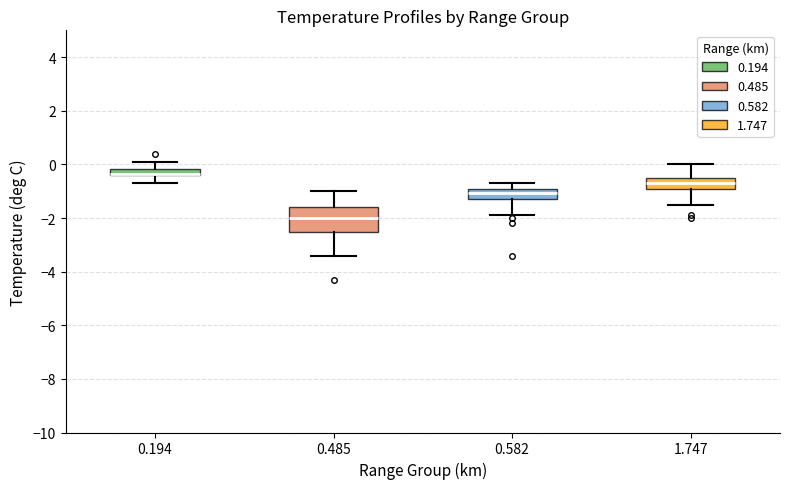

Where does the upper whisker of the box at x = 0.582 end on the y-axis? The values are not printed on the chart, so give them approximately, as read against the axis.

-0.6